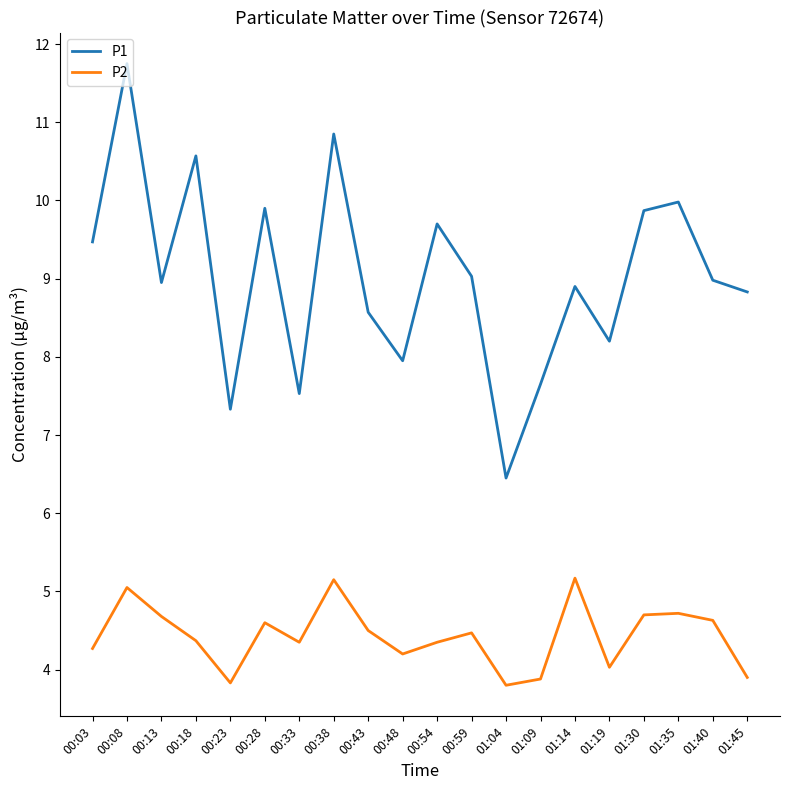

True or false: P2 has more than 2 interior local peaks.

True